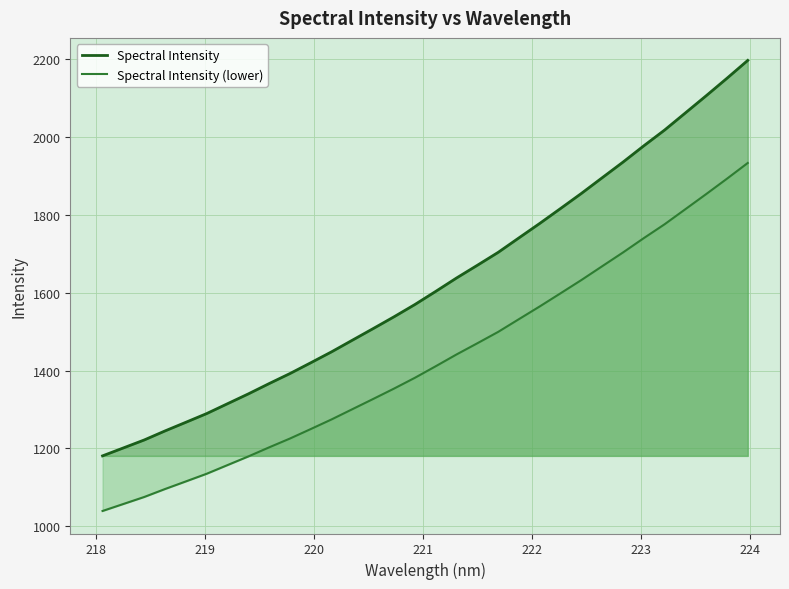

What is the smallest value displayed?

1039.0